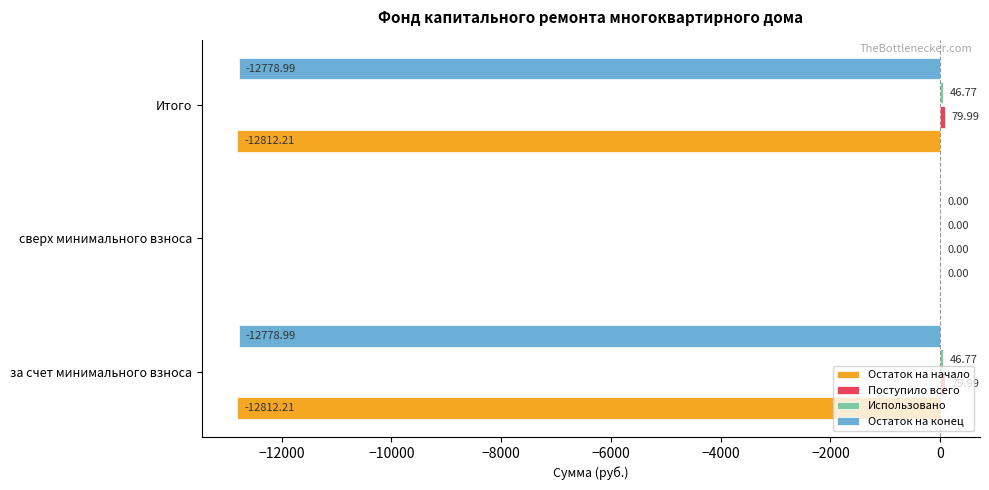

At which label does Остаток на начало reach its peak?

сверх минимального взноса